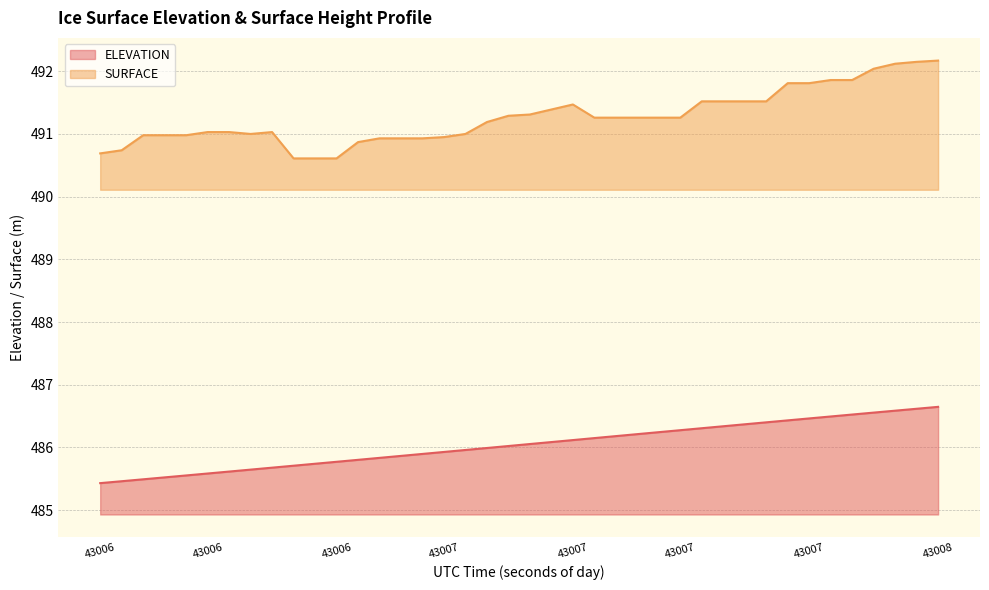

Where is SURFACE nearest to the value 491?

43006.3087